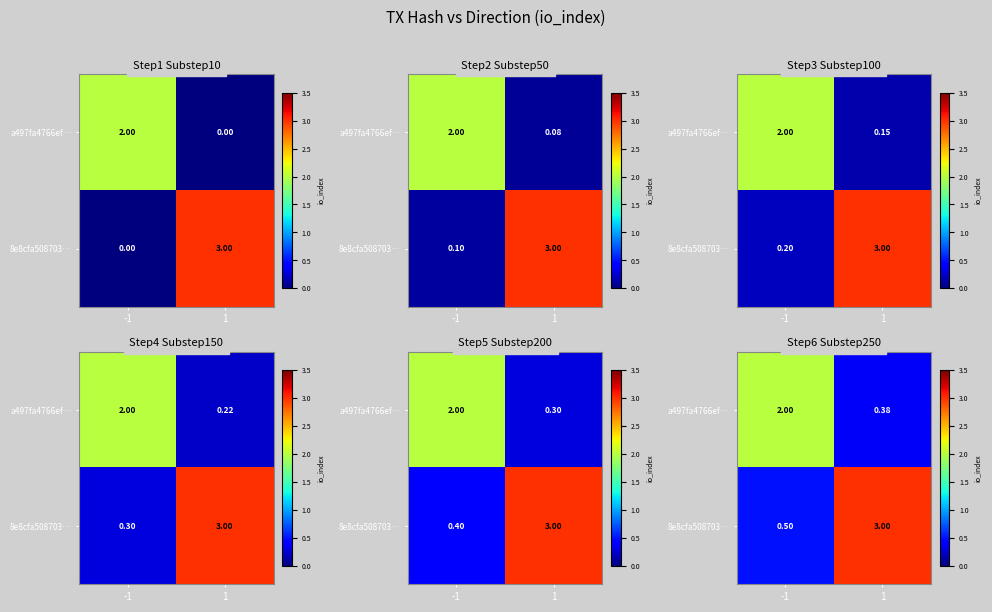

True or false: a497fa4766ef… has a value of 0.7 at -1.

False